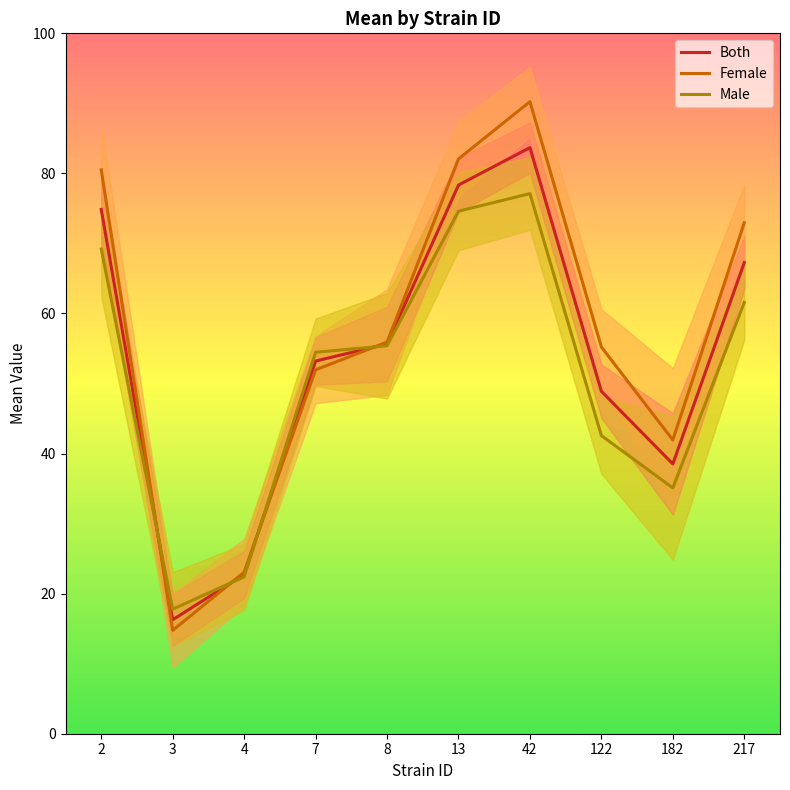

What is the average value of the Female series?

56.9